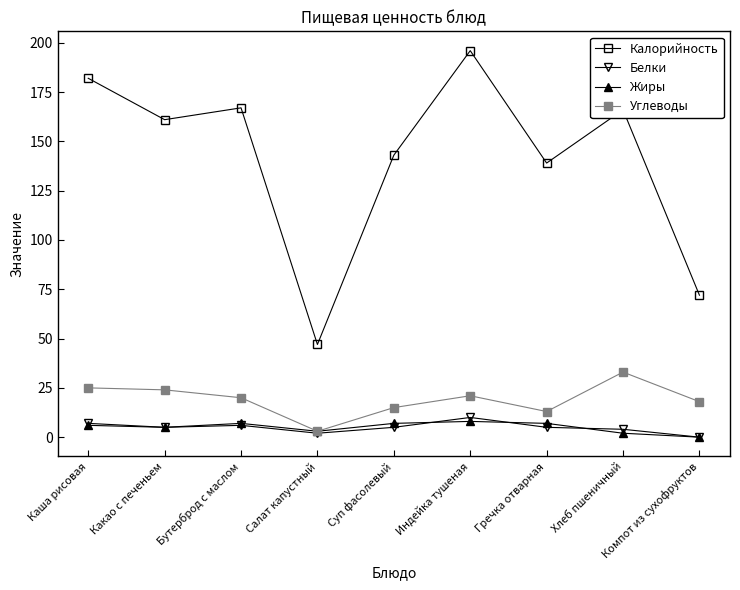

How many values in Жиры are above zero?

8